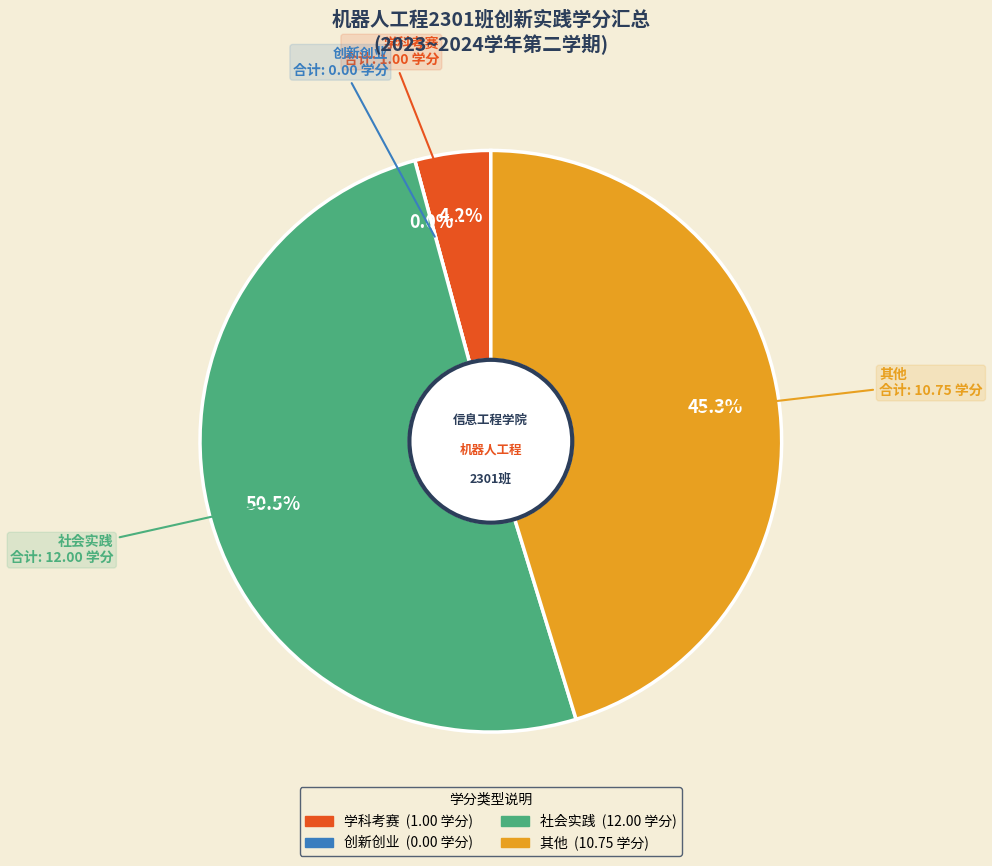

Is 学科考赛 the majority of the pie?

No